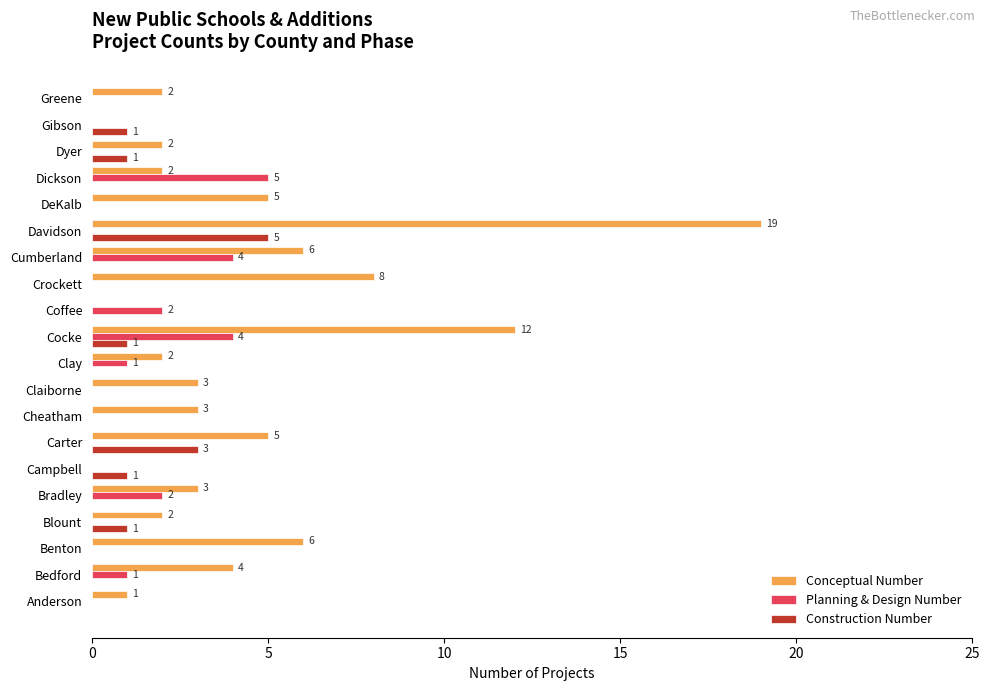

At which category is the sum across all series the highest?

Davidson